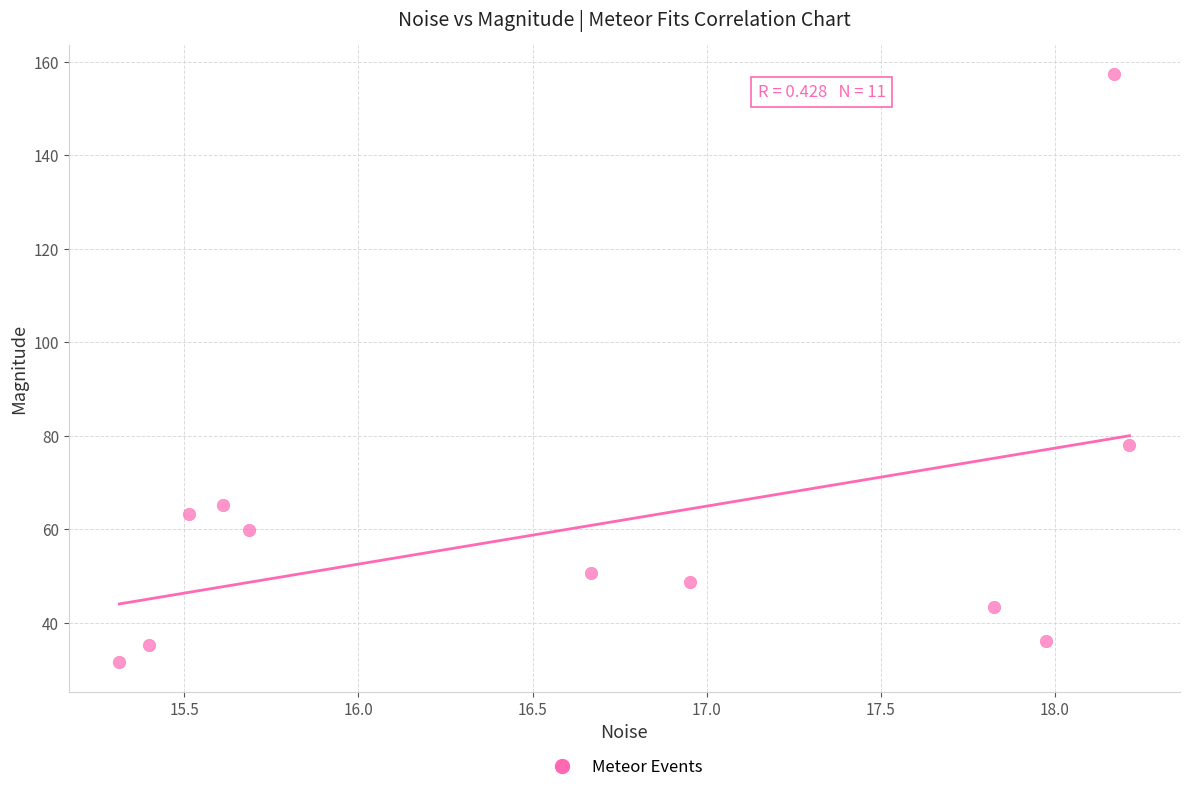

What Y value in the scatter plot is closest to 94?

78.0